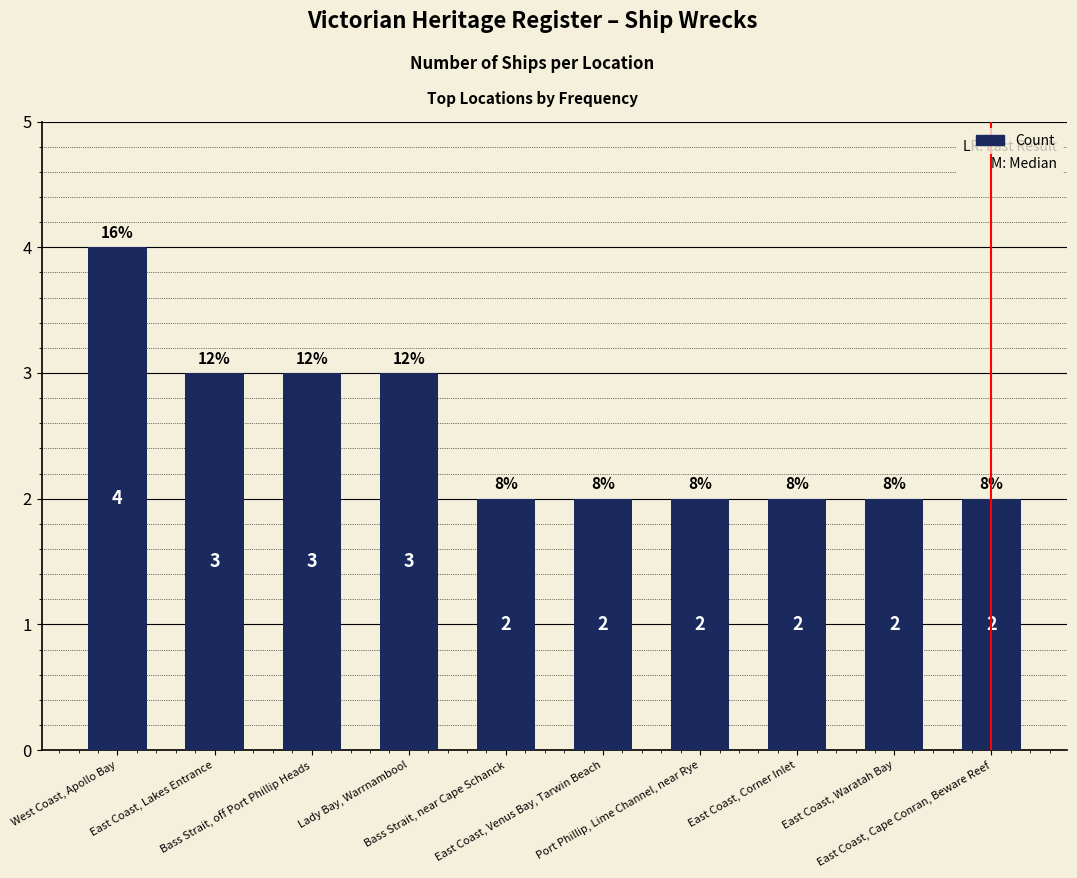

How many data points are above 2?

4